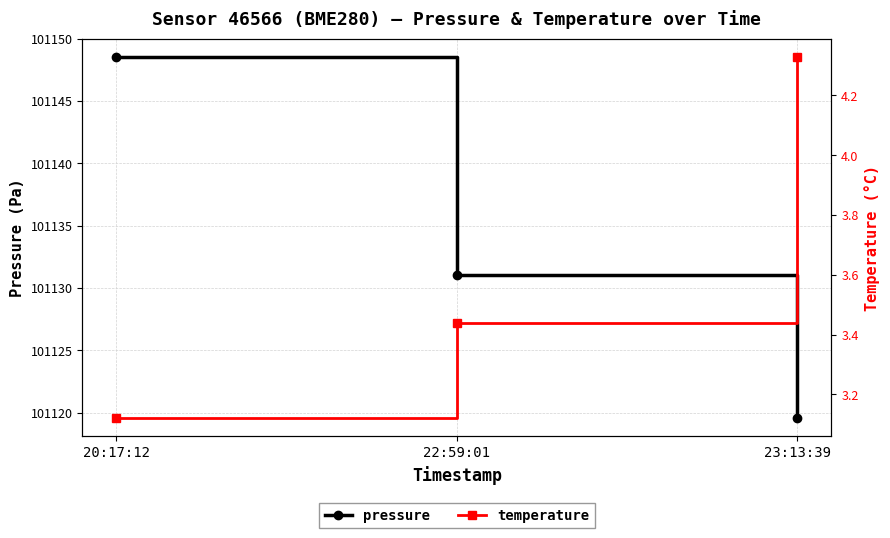

What is the sum of the temperature values at 20:17:12 and 23:13:39?

7.5